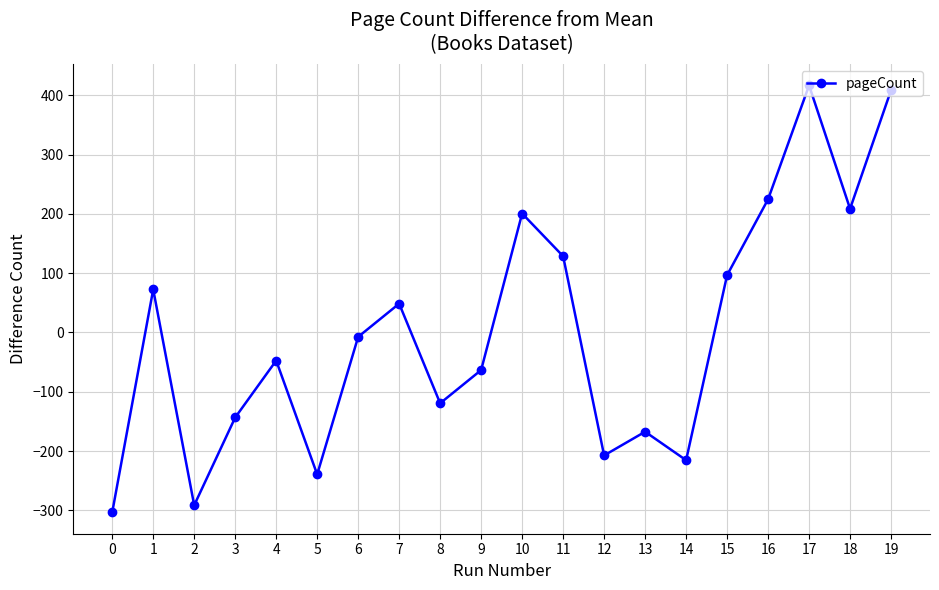

At which label is the value closest to 56?

7